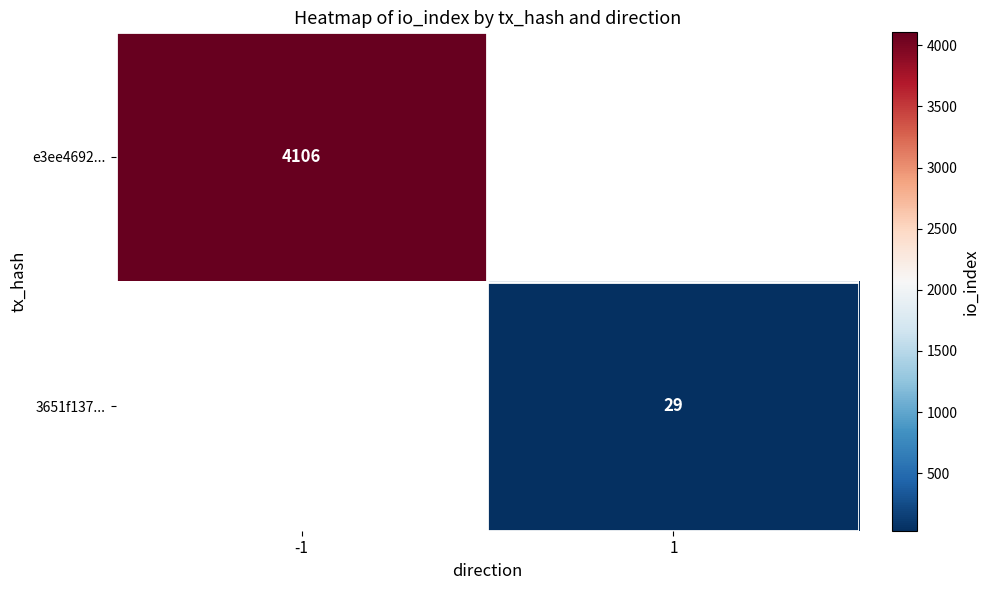

True or false: e3ee4692... has a value of 4106 at -1.

True